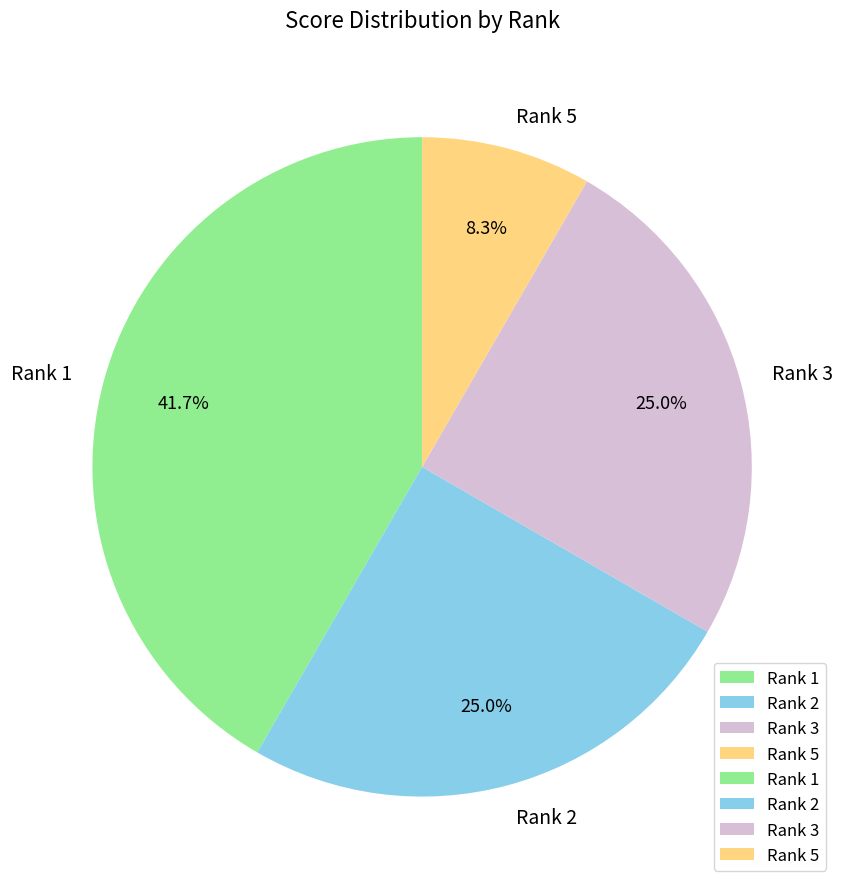

Does Rank 3 represent more than half of the total?

No